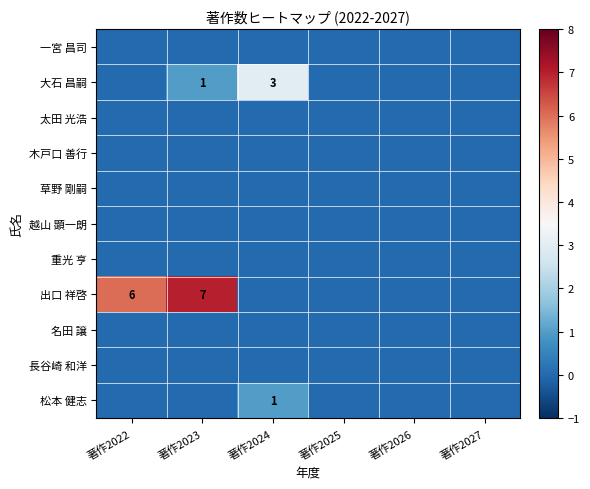

Which series has the largest range (max minus min)?

出口 祥啓